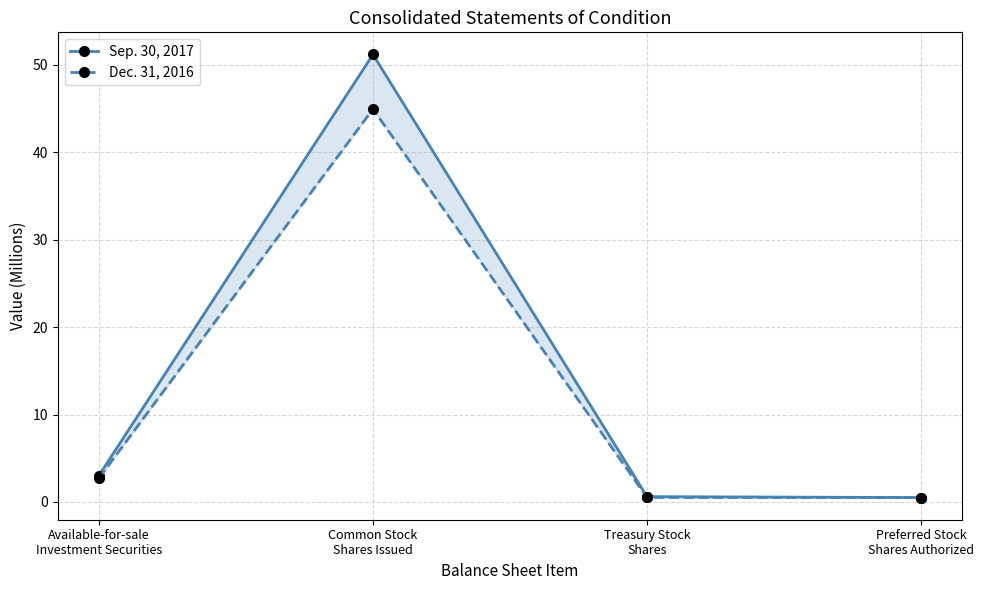

True or false: Sep. 30, 2017 has a value of 5.3 at Available-for-sale
Investment Securities.

False